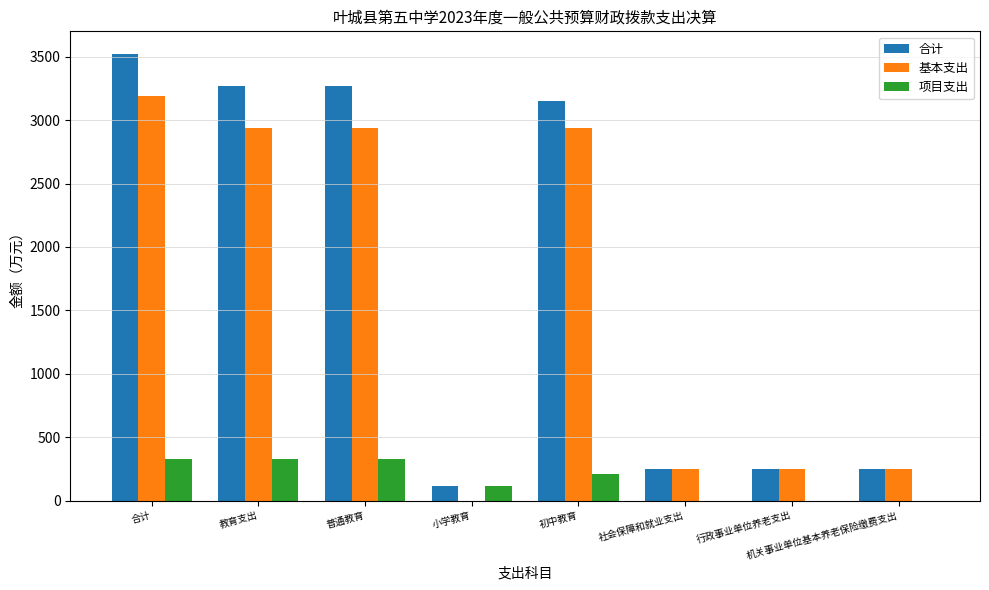

What is the sum of the 项目支出 values at 机关事业单位基本养老保险缴费支出 and 小学教育?

117.5